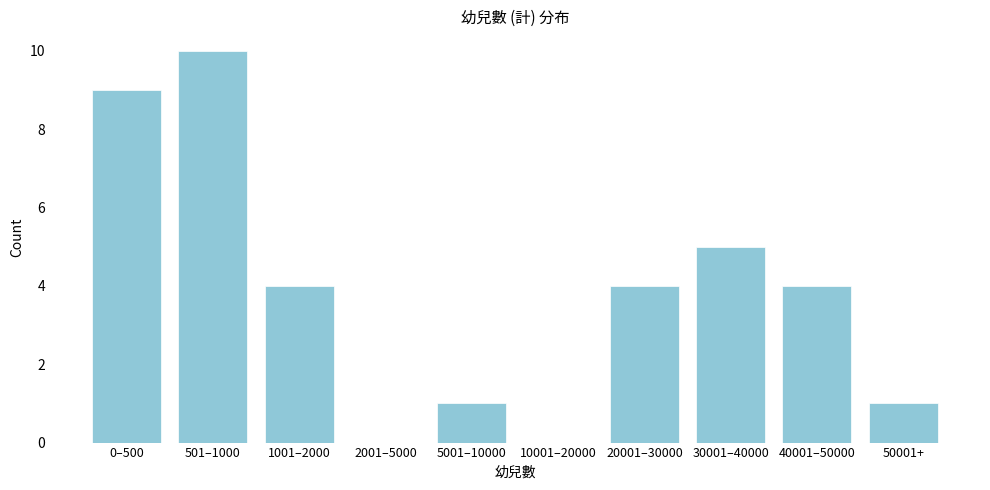

Reading left to right, transcribe all the data shown in this chart.

0–500=9	501–1000=10	1001–2000=4	2001–5000=0	5001–10000=1	10001–20000=0	20001–30000=4	30001–40000=5	40001–50000=4	50001+=1